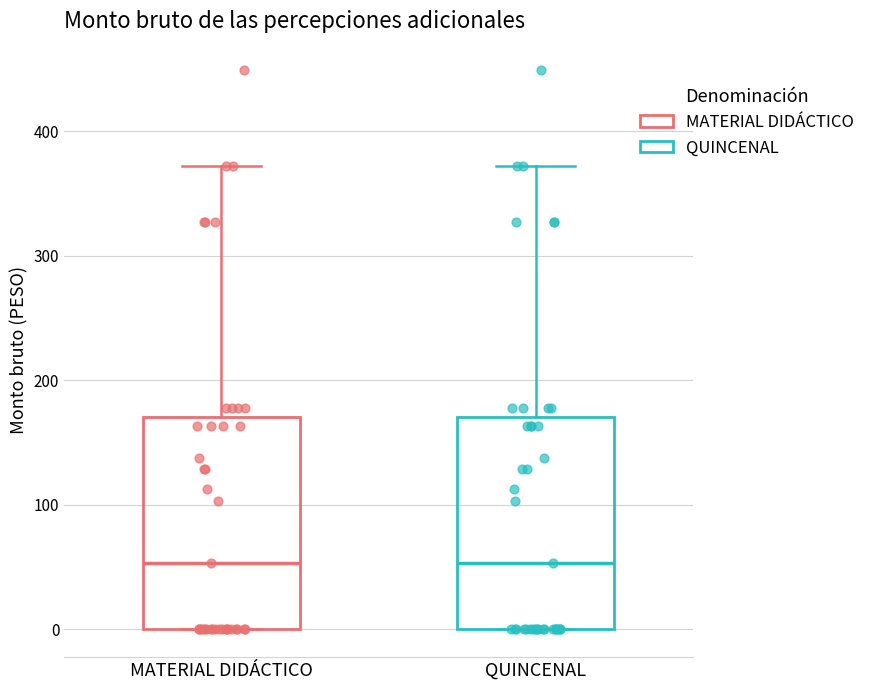

Reading left to right, read every box against the y-axis: the position of its median line, the range the box covers, and the ends of its whiskers. The values are not printed on the chart, so give them approximately, as read against the axis.

MATERIAL DIDÁCTICO: median 50, box 0 to 170, whiskers 0 to 370
QUINCENAL: median 50, box 0 to 170, whiskers 0 to 370